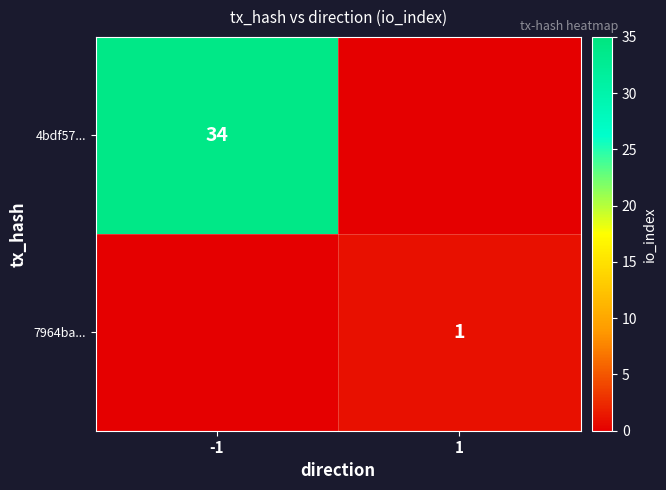

List the series in order of their overall mean, lowest first.

7964ba..., 4bdf57...